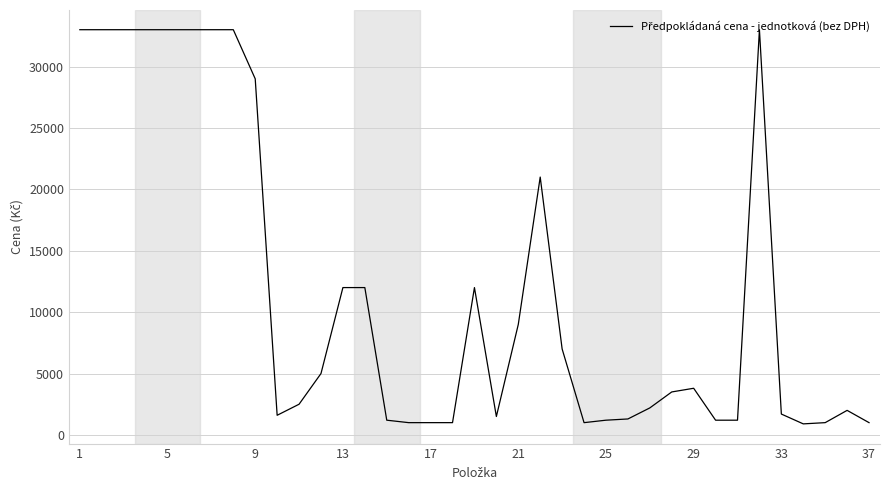

What is the smallest value displayed?

900